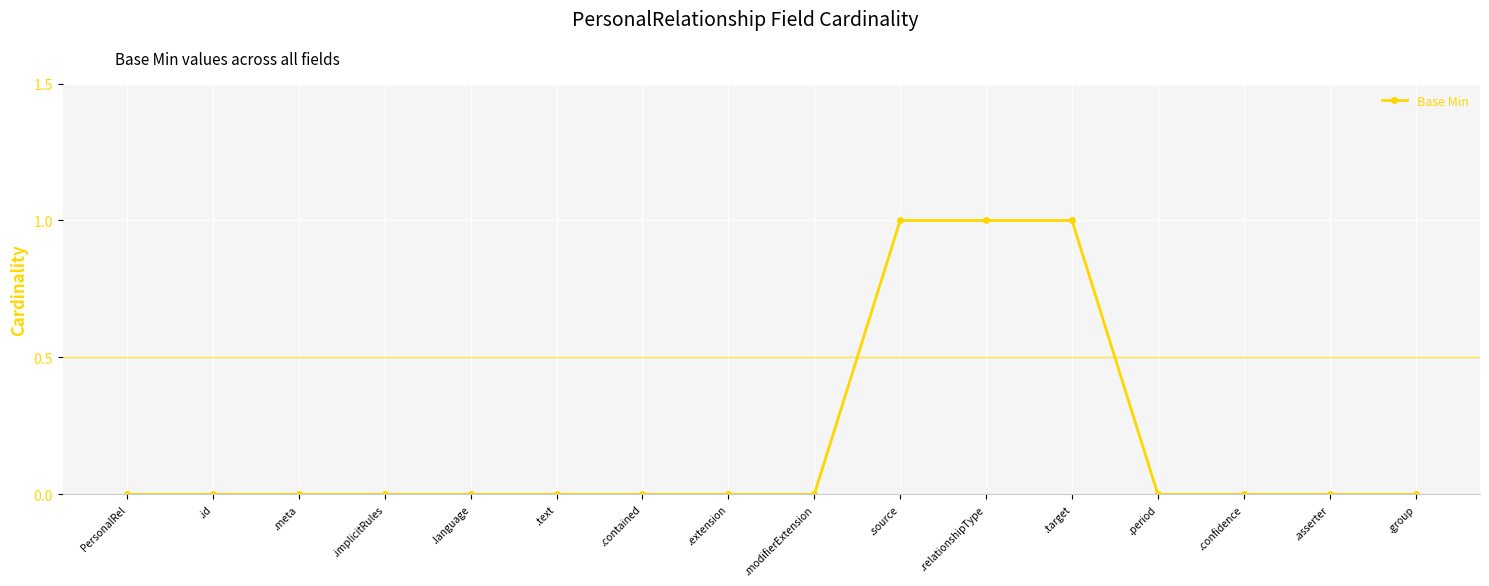

Which has a higher value, .source or .contained?

.source